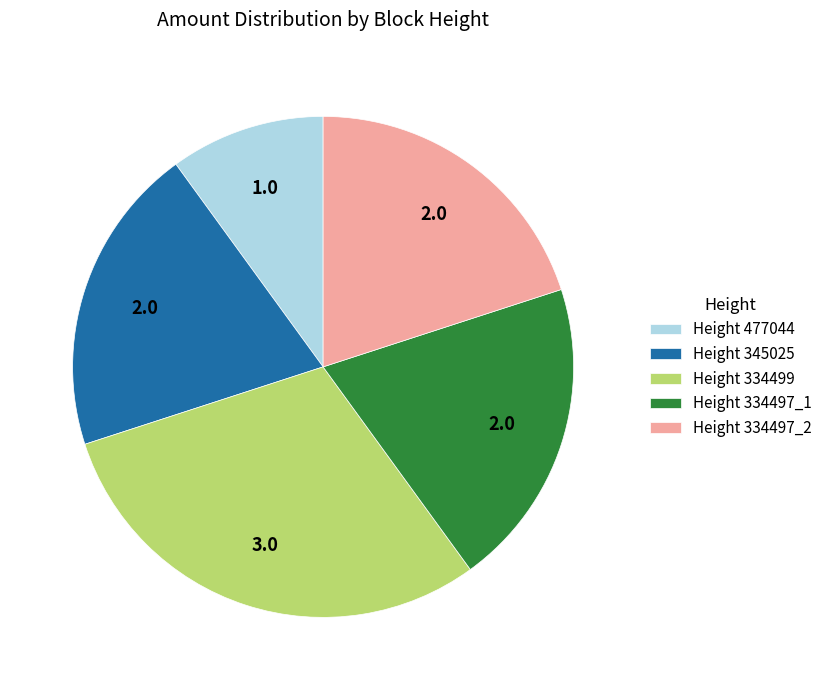

What is the smallest slice in the pie chart?

Height 477044